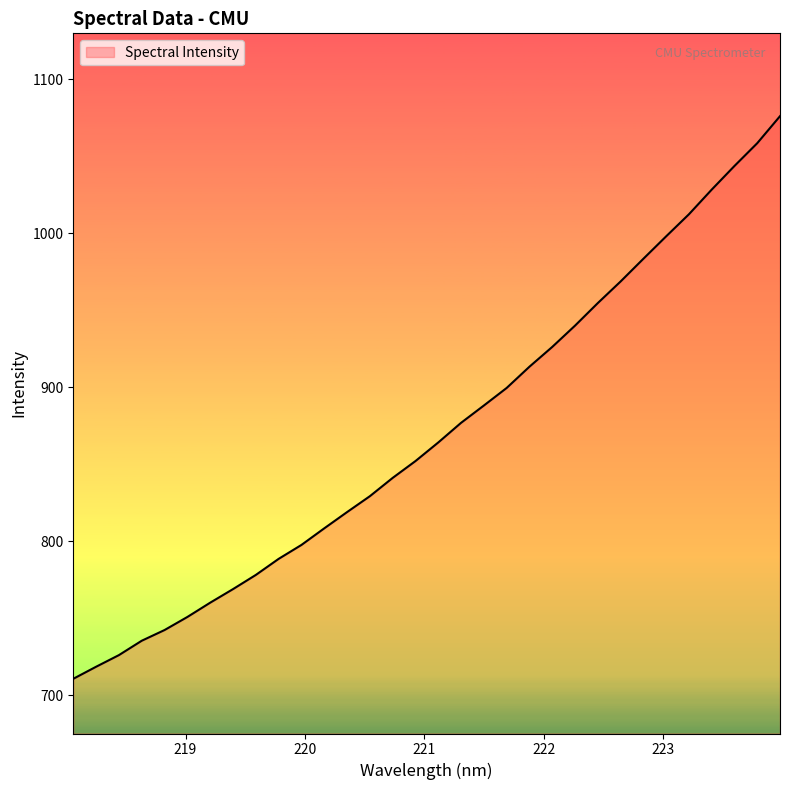

What is the difference between the maximum and second lowest values?

357.6